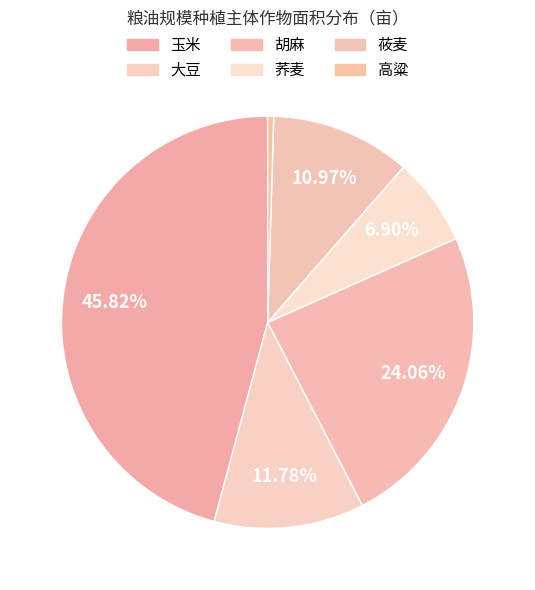

Which category has the smallest portion of the pie?

高粱